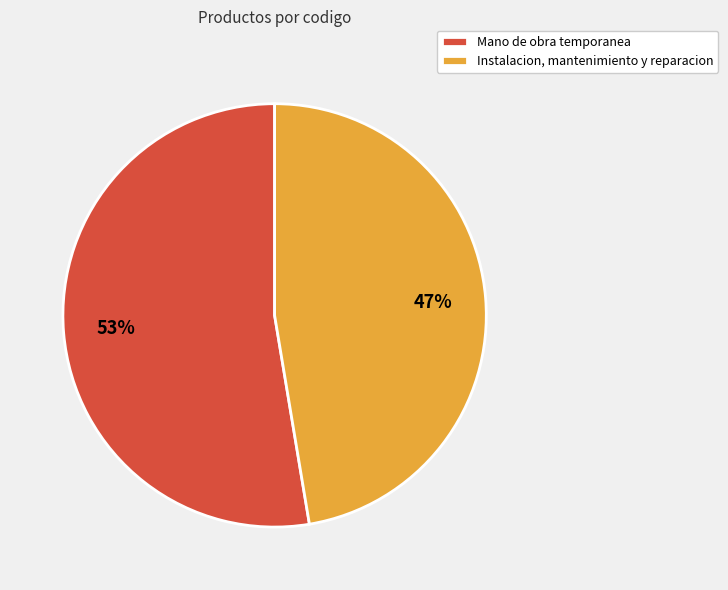

Which slice is the smallest?

Instalacion, mantenimiento y reparacion